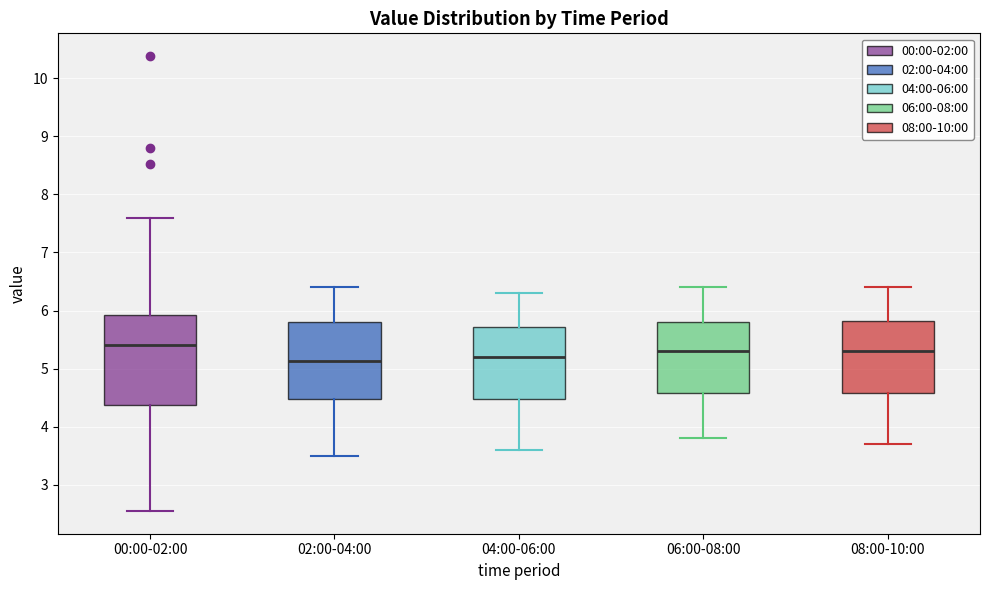

Reading left to right, read every box against the y-axis: the position of its median line, the range the box covers, and the ends of its whiskers. The values are not printed on the chart, so give them approximately, as read against the axis.

00:00-02:00: median 5.4, box 4.4 to 5.9, whiskers 2.6 to 7.6
02:00-04:00: median 5.1, box 4.5 to 5.8, whiskers 3.5 to 6.4
04:00-06:00: median 5.2, box 4.5 to 5.7, whiskers 3.6 to 6.3
06:00-08:00: median 5.3, box 4.6 to 5.8, whiskers 3.8 to 6.4
08:00-10:00: median 5.3, box 4.6 to 5.8, whiskers 3.7 to 6.4